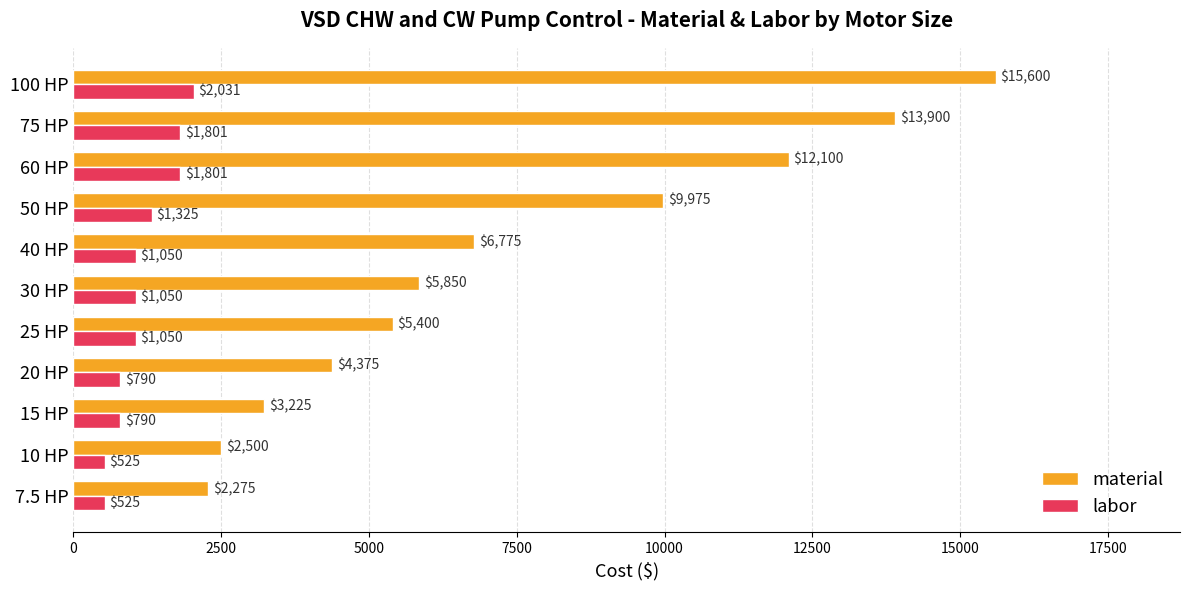

How many values in the material series are below 5850?

5